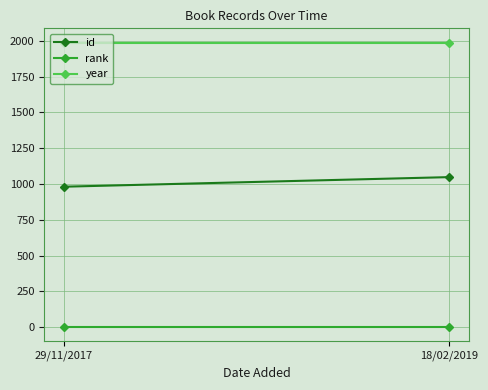

At which category is the sum across all series the highest?

18/02/2019